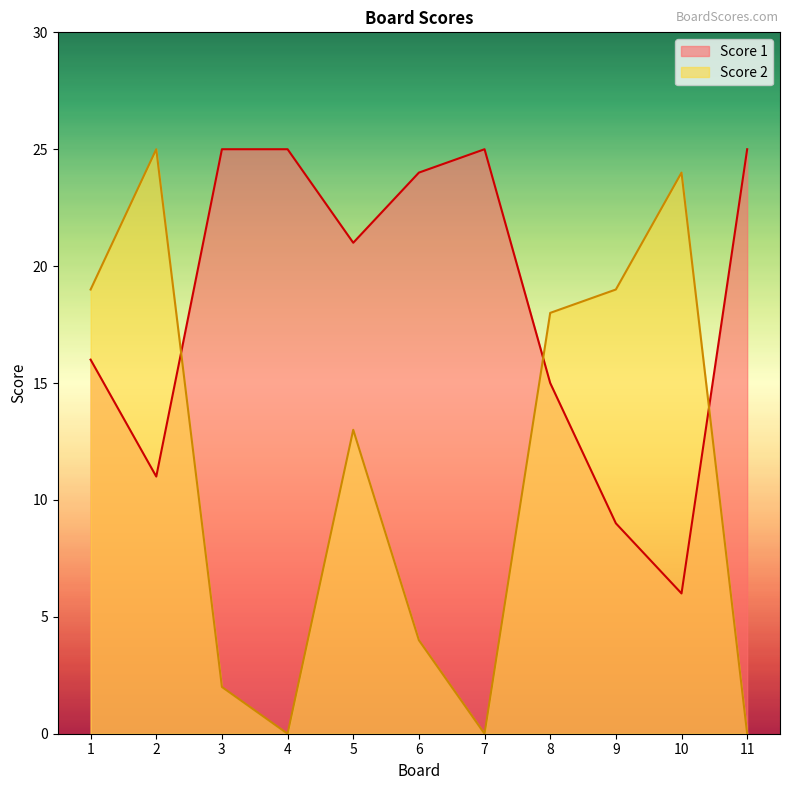

At which label is Score 2 closest to 12?

5